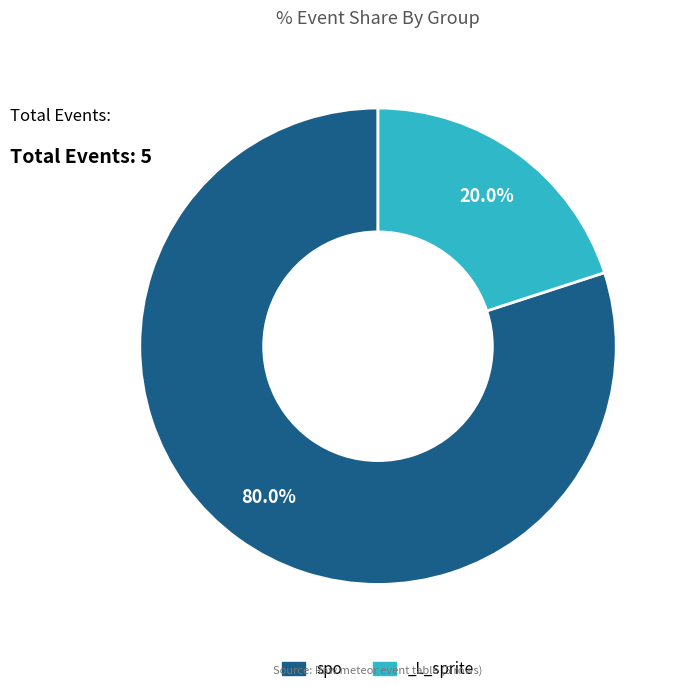

What percentage do spo and _L_sprite together represent?

100.0%